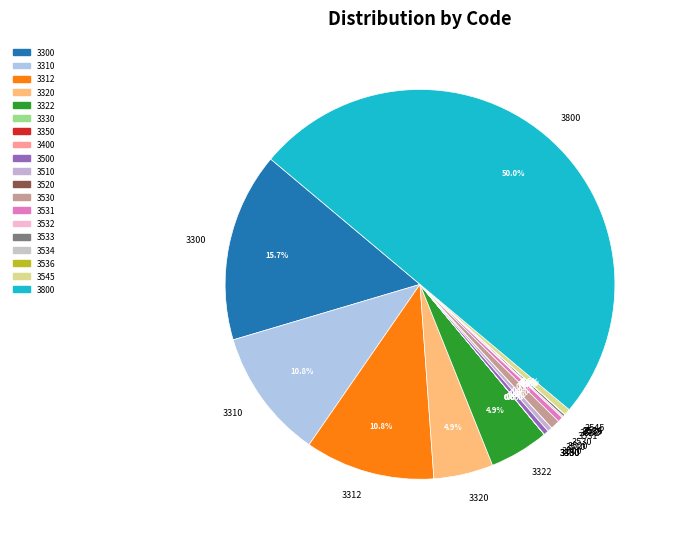

Combined, what portion of the pie is 3510 and 3322?

5.3%